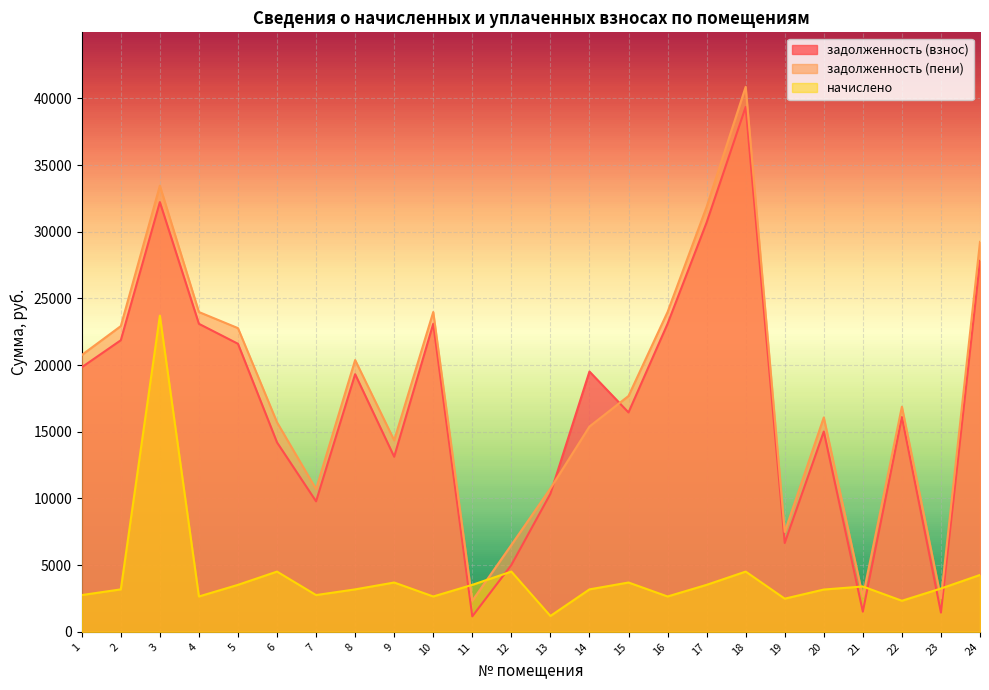

Reading left to right, transcribe all the data shown in this chart.

задолженность (взнос): 19838.5	21863.9	32224.3	23097.5	21599.7	14203.0	9783.7	19318.8	13127.8	23097.5	1157.7	5008.0	10350.5	19518.8	16451.4	23097.5	30694.7	39362.6	6659.4	15018.5	1510.6	16105.2	1443.0	27818.9
задолженность (пени): 20757.0	22924.7	33456.7	23980.9	22773.6	15708.4	10702.1	20379.6	14360.2	23980.9	2331.6	6513.4	10746.4	15393.6	17683.8	23980.9	31868.6	40868.0	7488.1	16075.4	2643.6	16881.3	2525.2	29240.5
начислено: 2755.3	3182.4	23709.5	2650.1	3521.7	4516.2	2755.3	3182.4	3697.2	2650.1	3521.7	4516.2	1187.5	3182.4	3697.2	2650.1	3521.7	4516.2	2486.2	3170.7	3398.8	2328.3	3246.8	4264.6